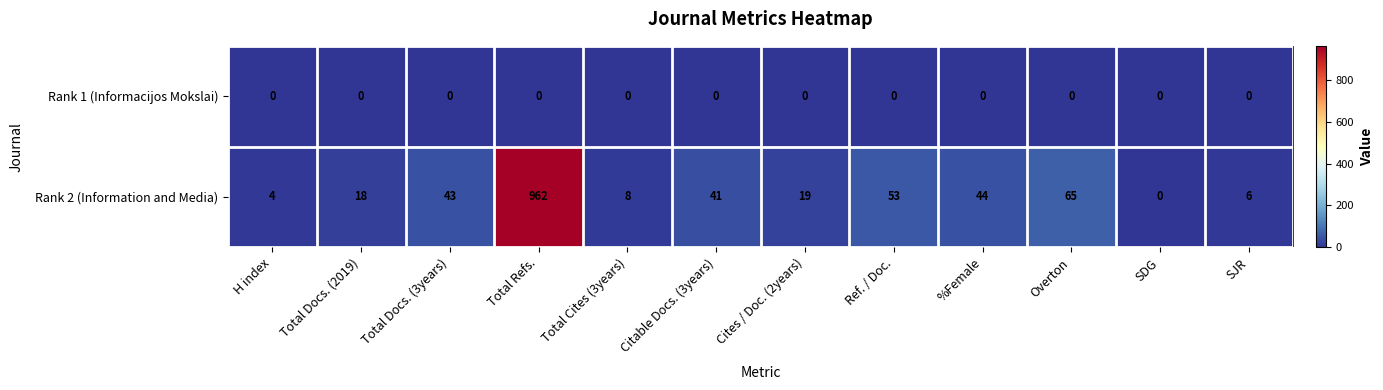

Reading left to right, extract all data points from this chart.

Rank 1 (Informacijos Mokslai): H index=0	Total Docs. (2019)=0	Total Docs. (3years)=0	Total Refs.=0	Total Cites (3years)=0	Citable Docs. (3years)=0	Cites / Doc. (2years)=0	Ref. / Doc.=0	%Female=0	Overton=0	SDG=0	SJR=0
Rank 2 (Information and Media): H index=4	Total Docs. (2019)=18	Total Docs. (3years)=43	Total Refs.=962	Total Cites (3years)=8	Citable Docs. (3years)=41	Cites / Doc. (2years)=19	Ref. / Doc.=53	%Female=44	Overton=65	SDG=0	SJR=6